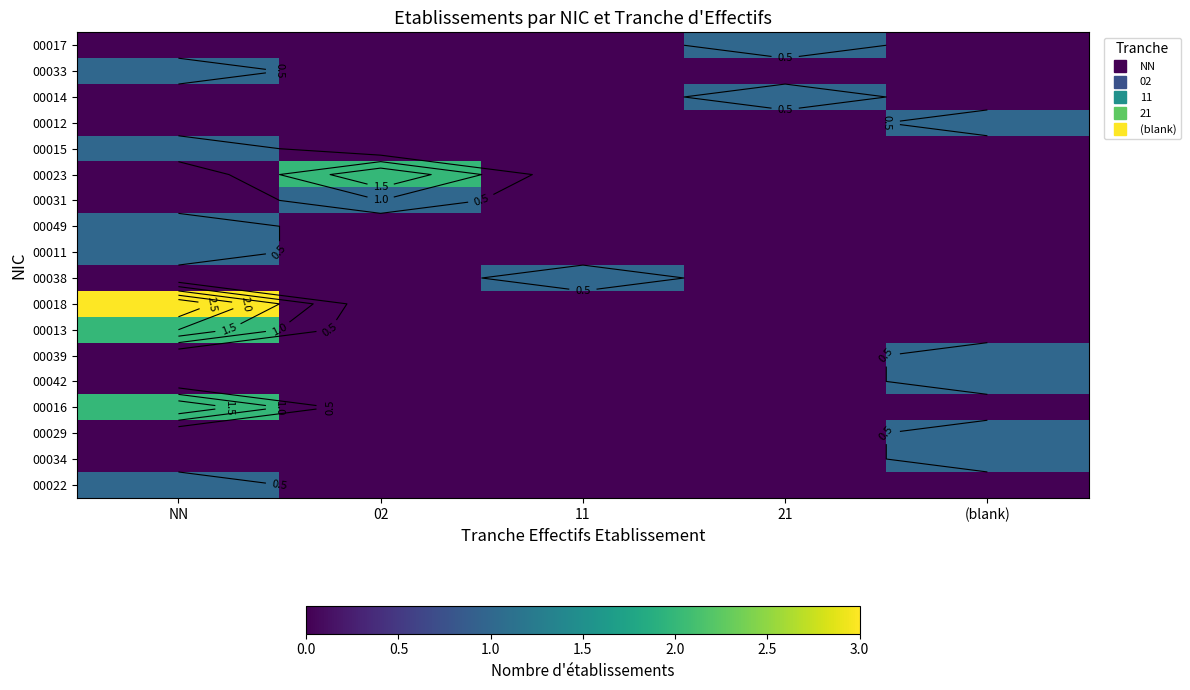

At how many categories does at least one series exceed 0?

5